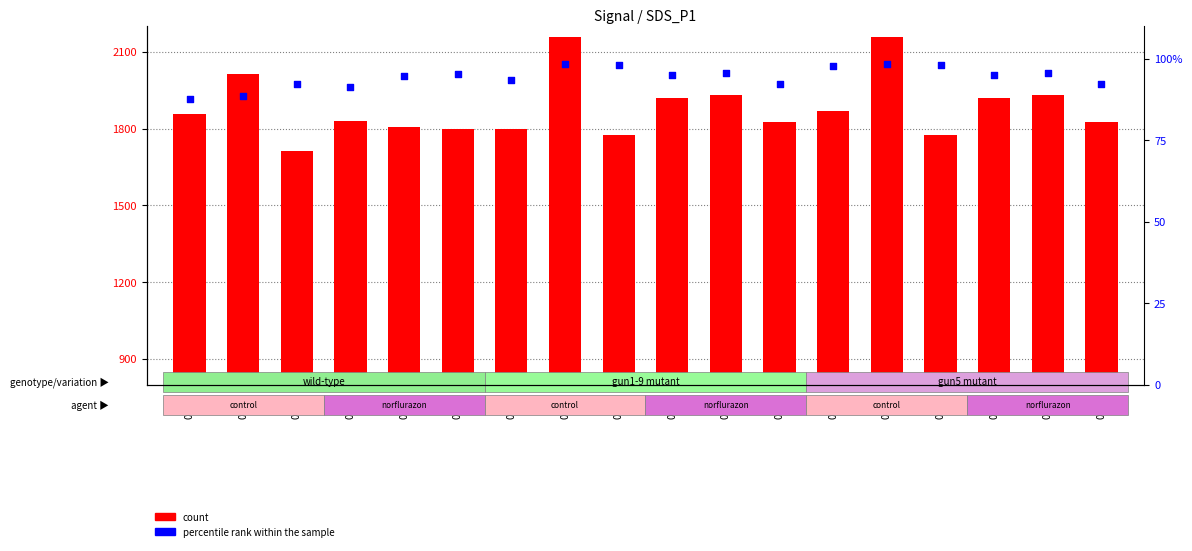

What is the total value across all series at 03:15?

2256.3